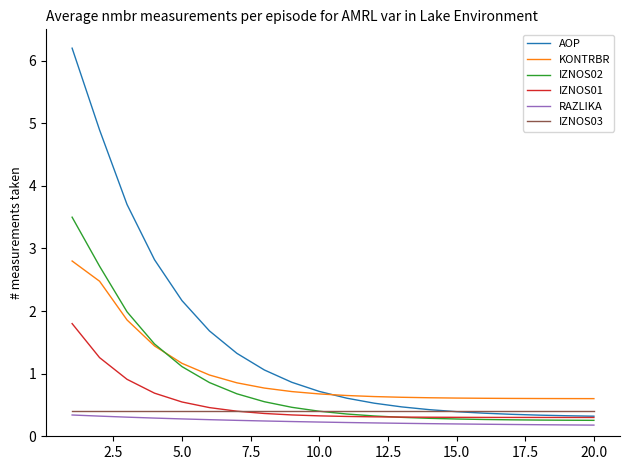

Which series has the largest total across all categories?

AOP